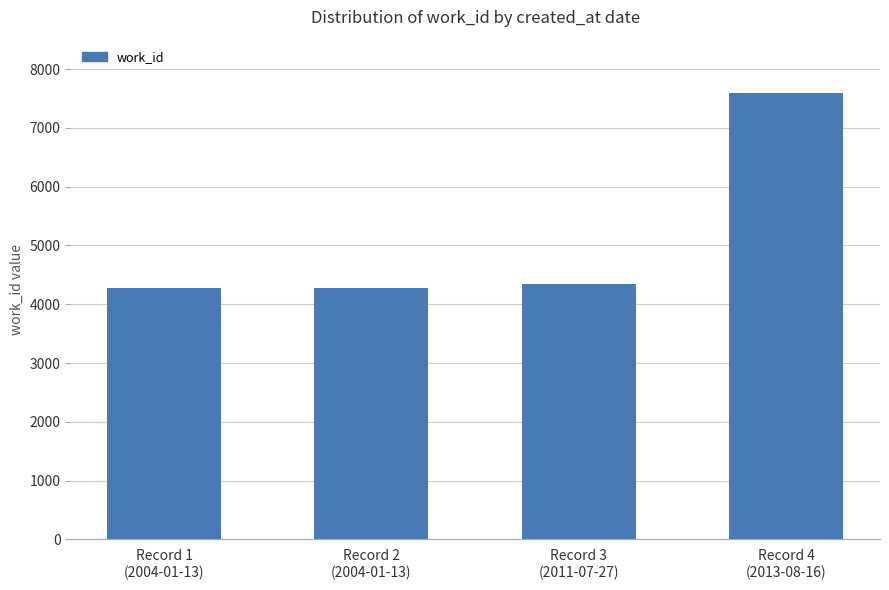

The value at Record 1
(2004-01-13) is 1590. True or false?

False